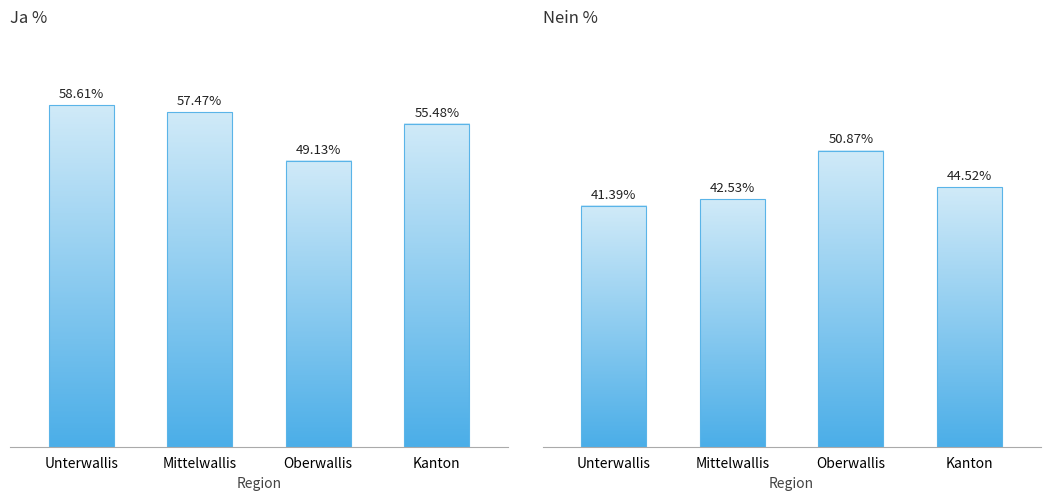

The value of Nein % at Oberwallis is 50.9. True or false?

True